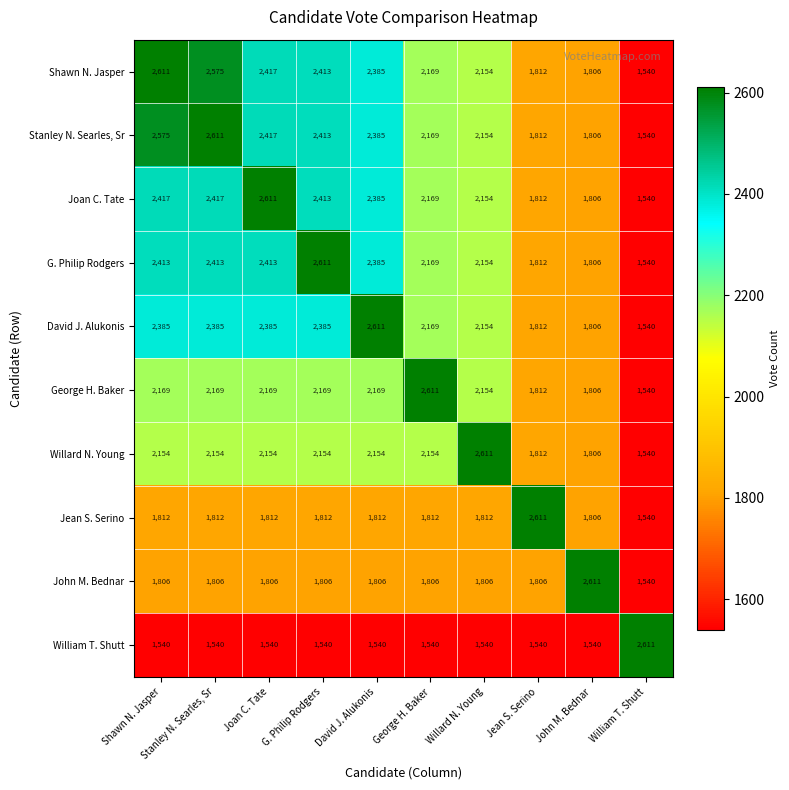

What is the difference between the second highest and second lowest values in the George H. Baker series?

363